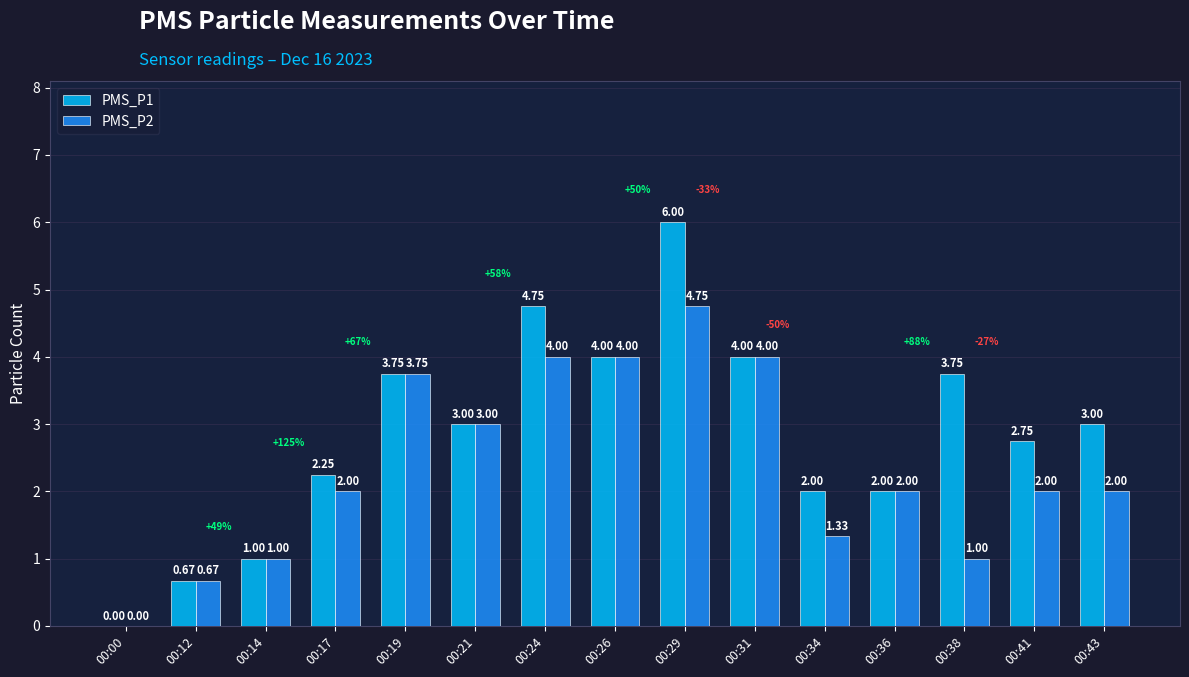

How many positive values does the PMS_P2 series have?

14